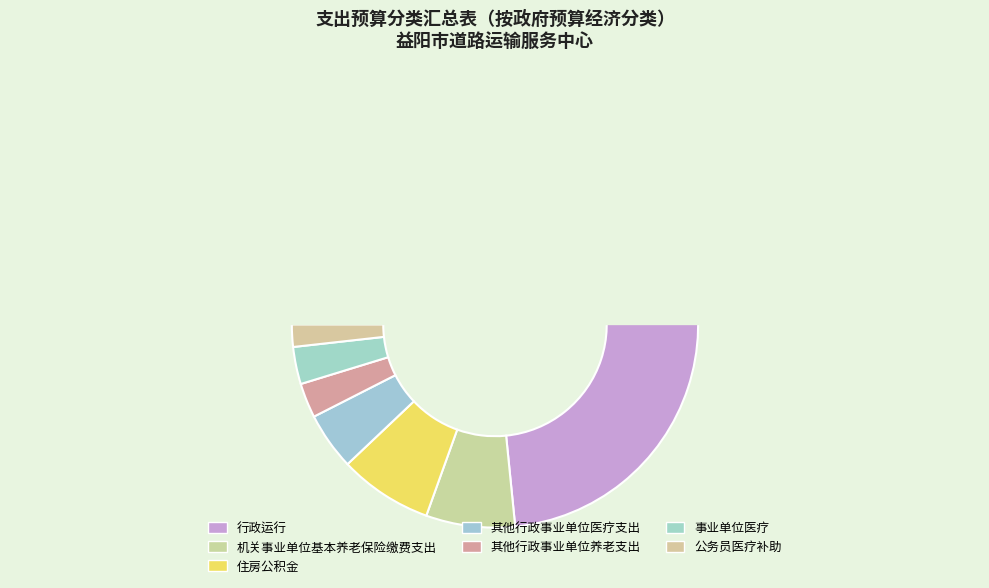

Does 行政运行 represent more than half of the total?

Yes